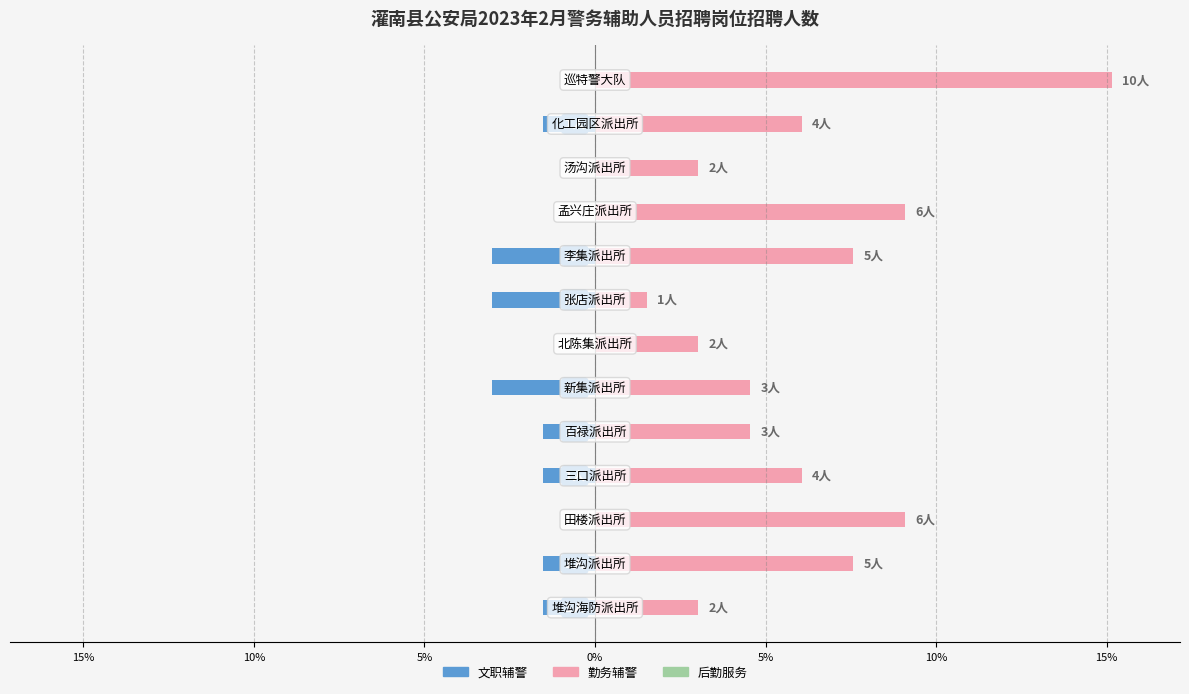

How many groups of bars are there?

13